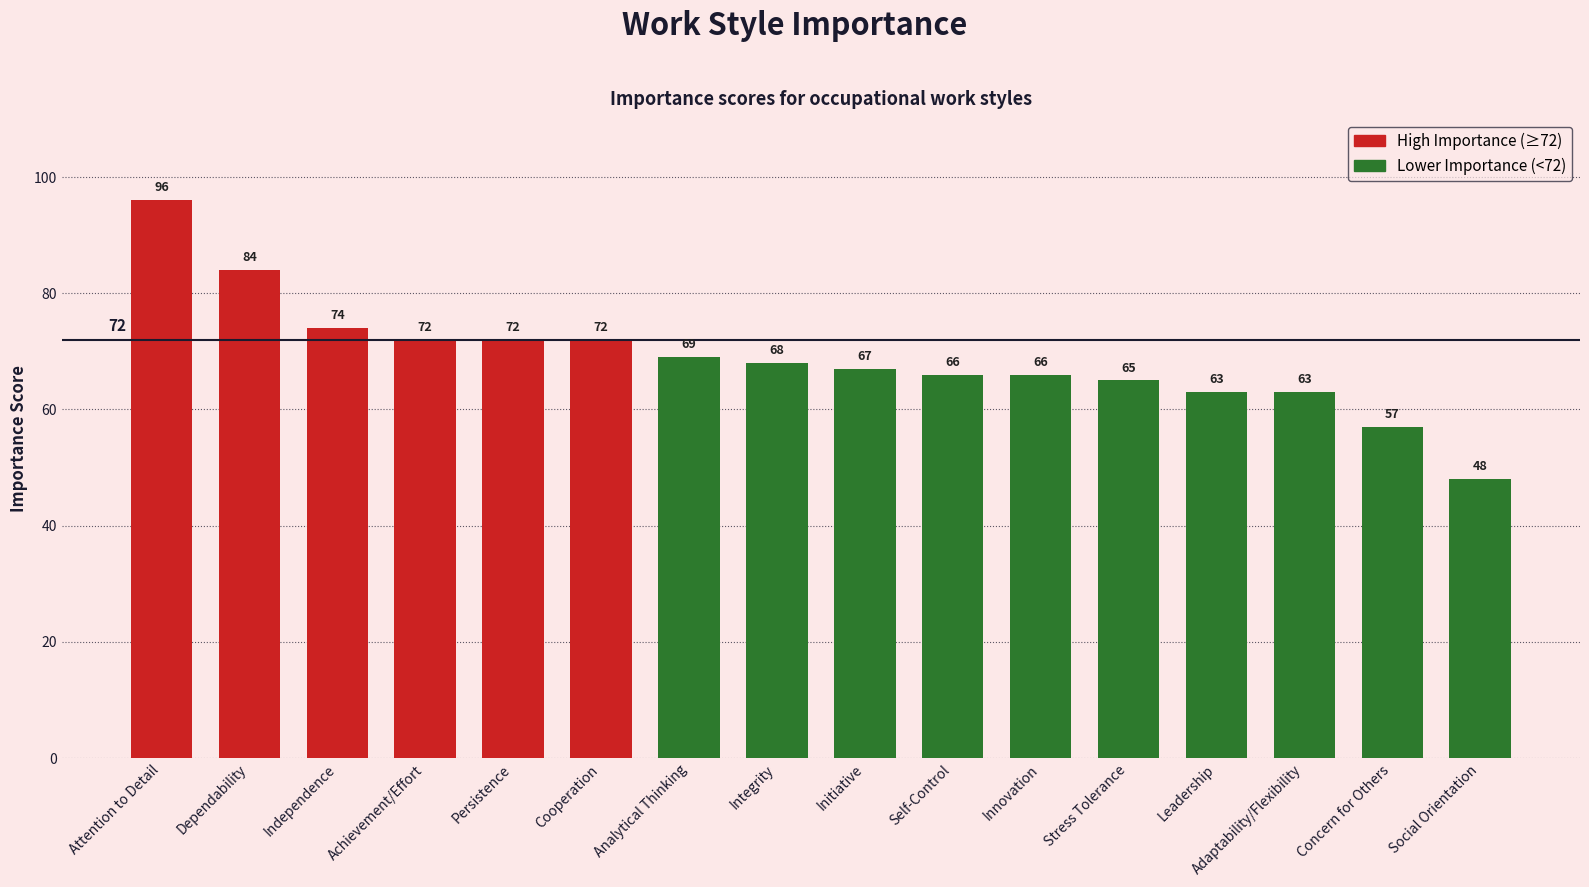

What is the change in value from Attention to Detail to Leadership?

-33